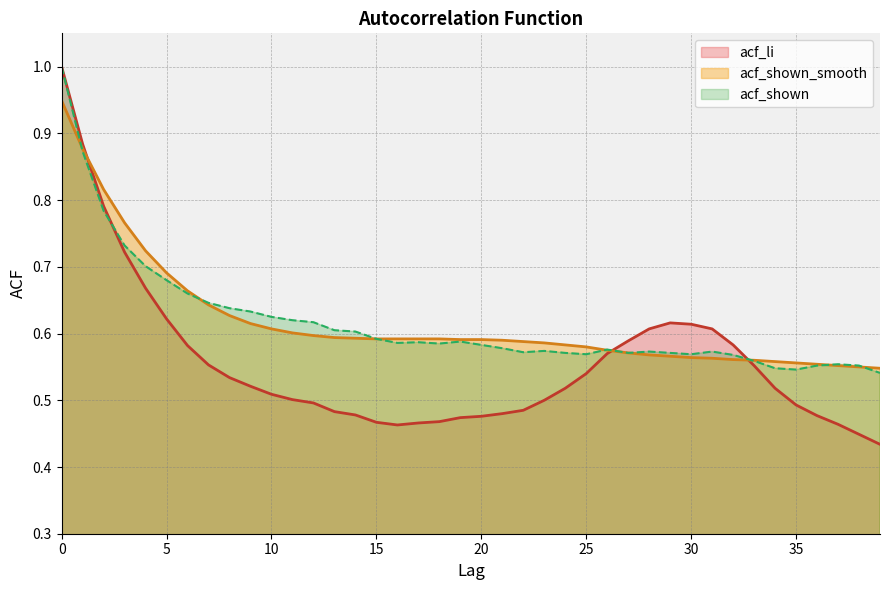

How many interior local valleys does the acf_shown series have?

7